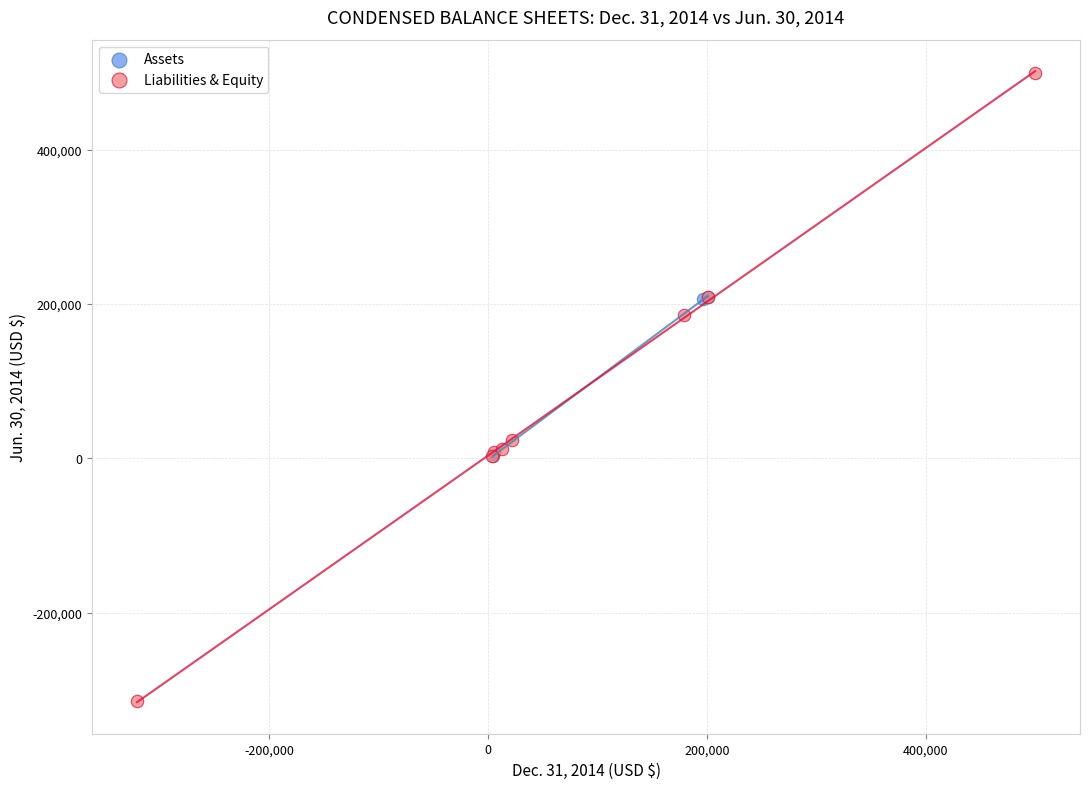

Which series has the widest spread of Y values?

Liabilities & Equity